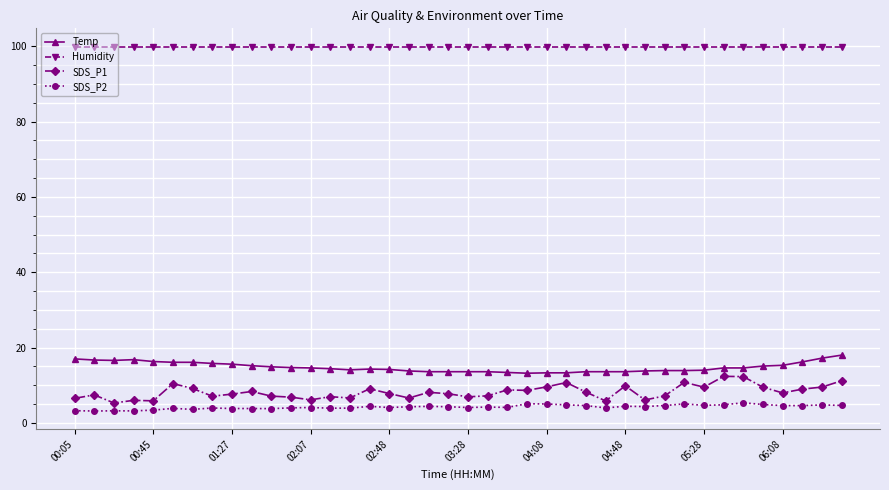

Rank the series by their maximum value, from lowest to highest.

SDS_P2, SDS_P1, Temp, Humidity